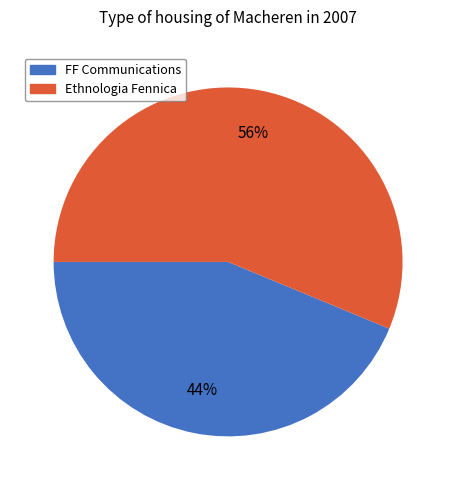

To the nearest percent, what is the combined percentage of Ethnologia Fennica and FF Communications?

100%